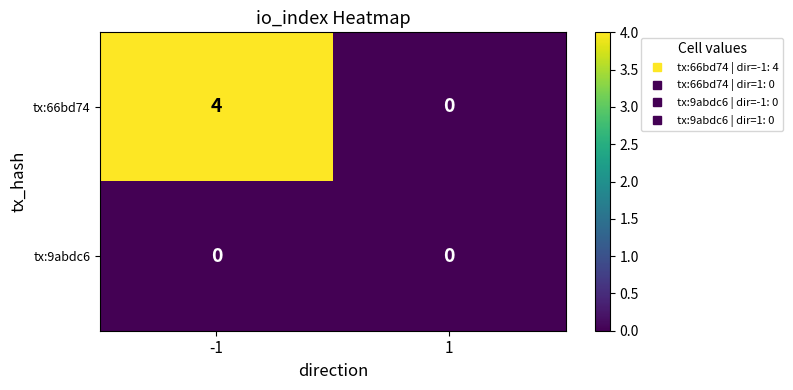

At which category is the sum across all series the highest?

-1